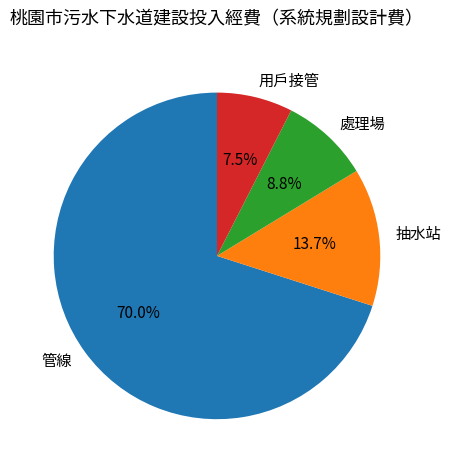

What is the largest slice in the pie chart?

管線